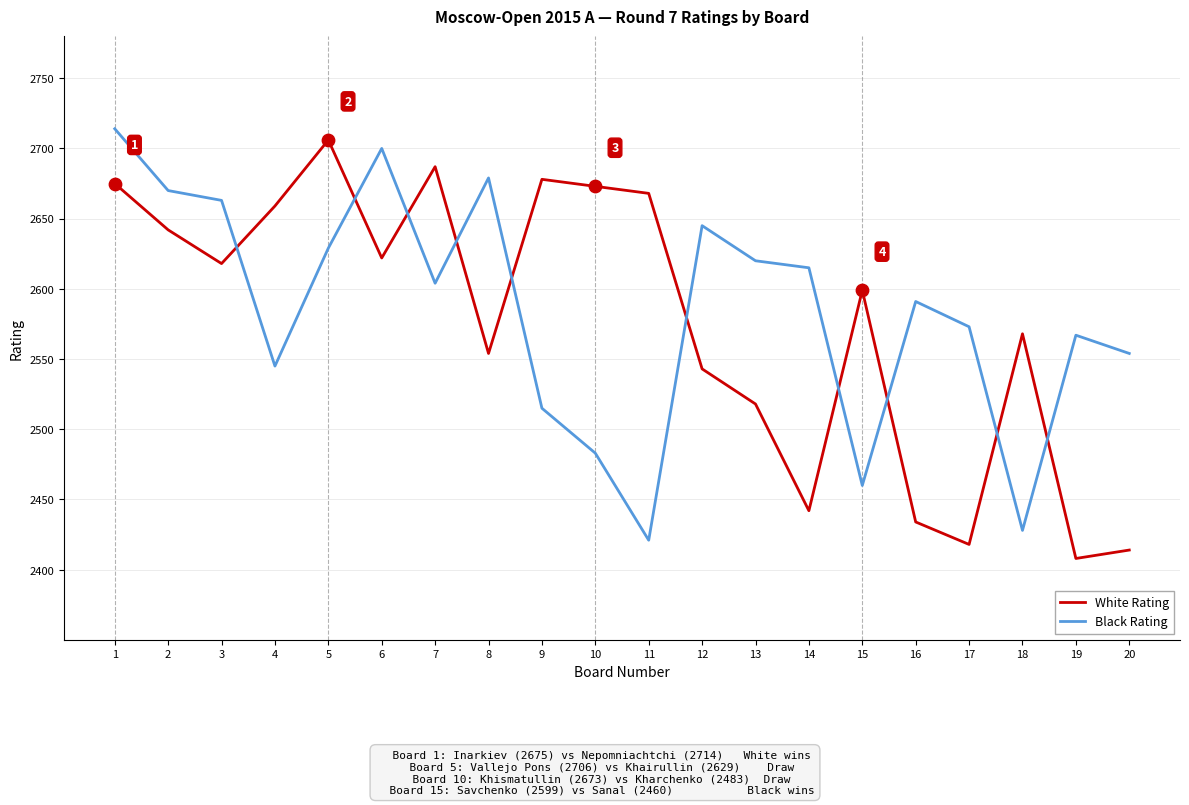

Which series has the largest total across all categories?

Black Rating